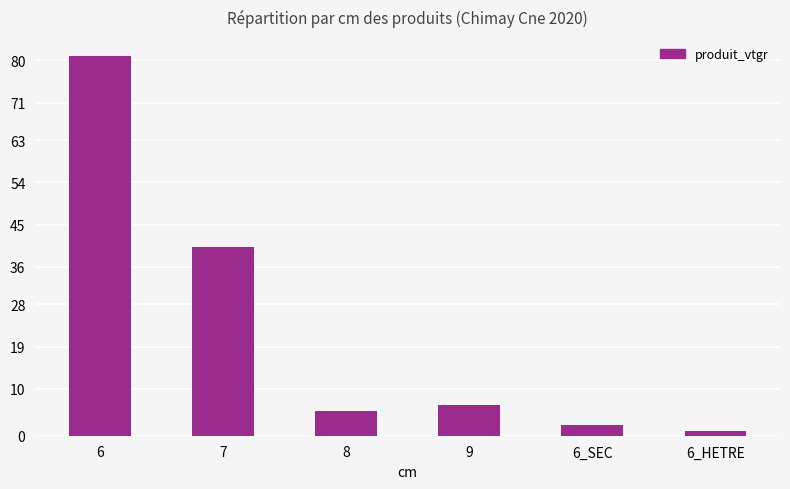

What is the greatest value displayed?

80.9